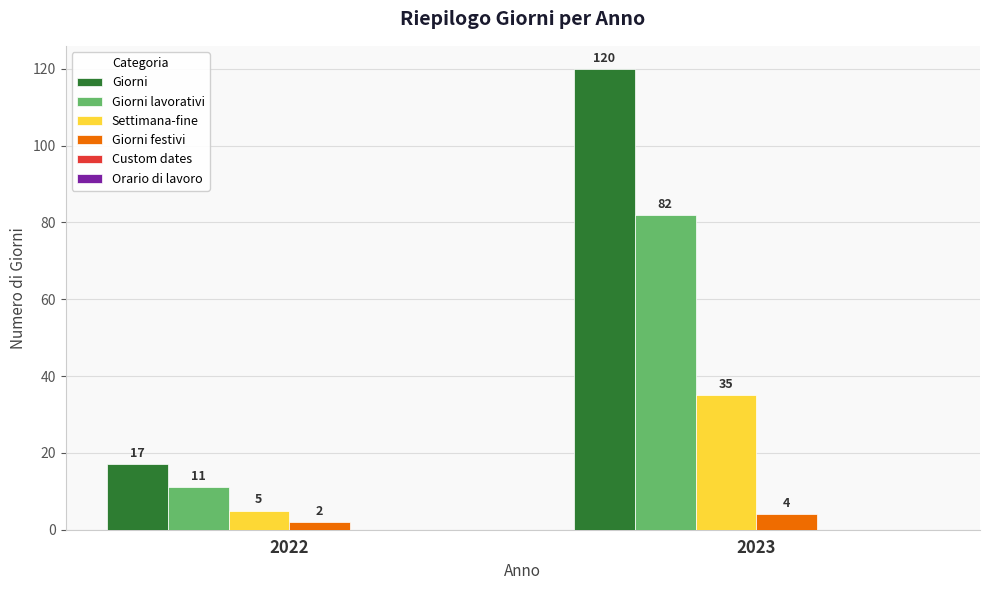

At how many categories does at least one series exceed 2?

2